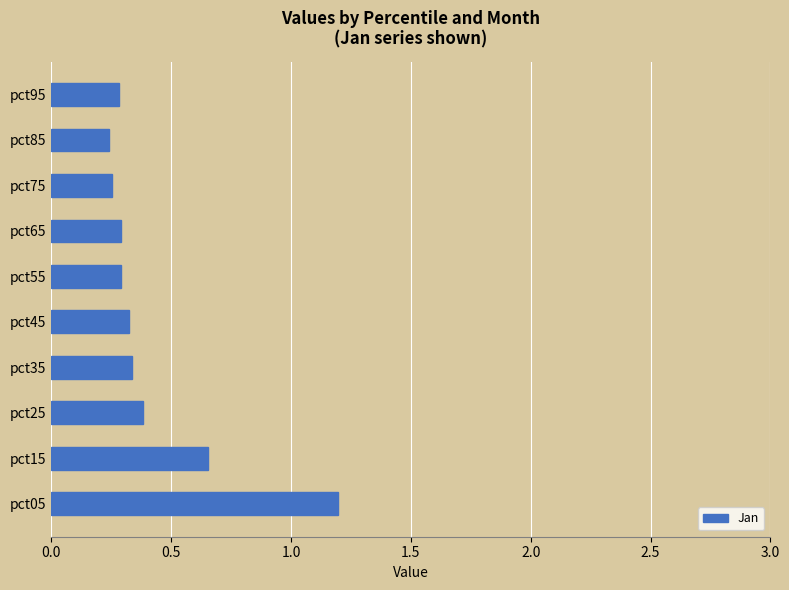

Is it true that the value at pct15 is 0.4?

False